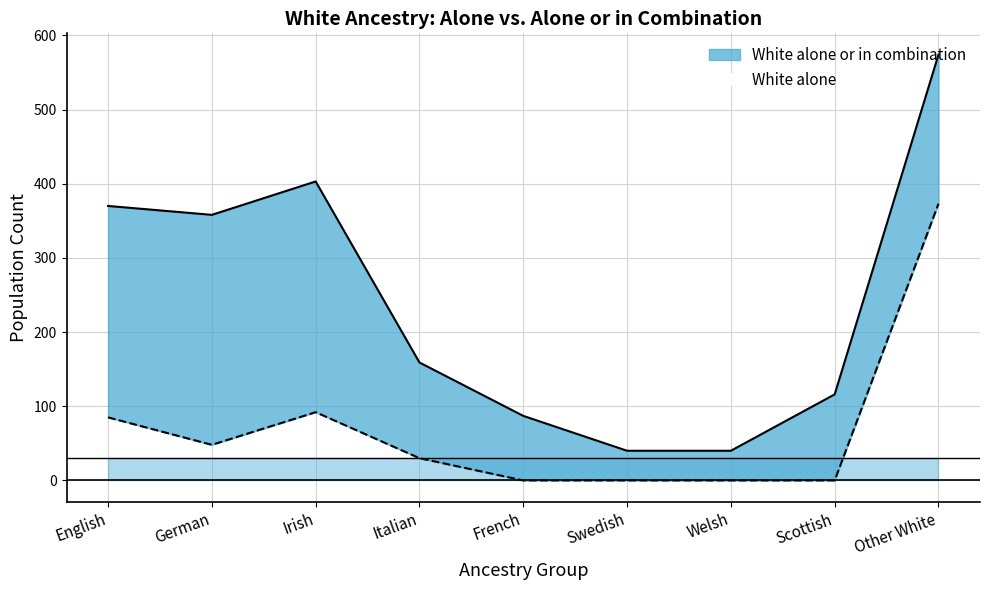

Reading left to right, transcribe all the data shown in this chart.

White alone or in combination (line): English=370	German=358	Irish=403	Italian=159	French=87	Swedish=40	Welsh=40	Scottish=116	Other White=574
White alone (line): English=85	German=48	Irish=92	Italian=30	French=0	Swedish=0	Welsh=0	Scottish=0	Other White=373